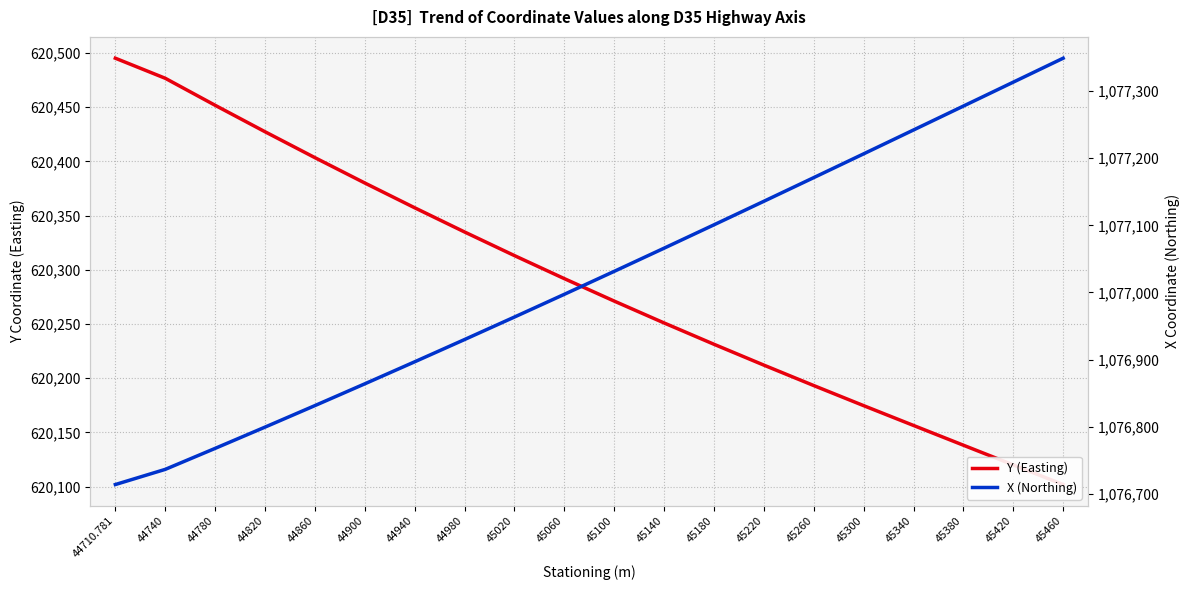

Which series has the largest range (max minus min)?

X (Northing)